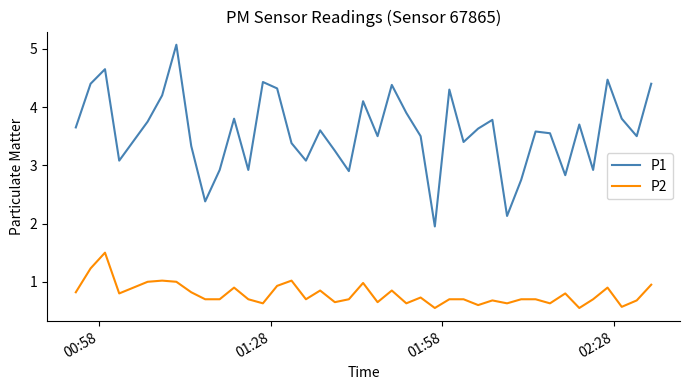

What is the maximum value for P1?

5.1